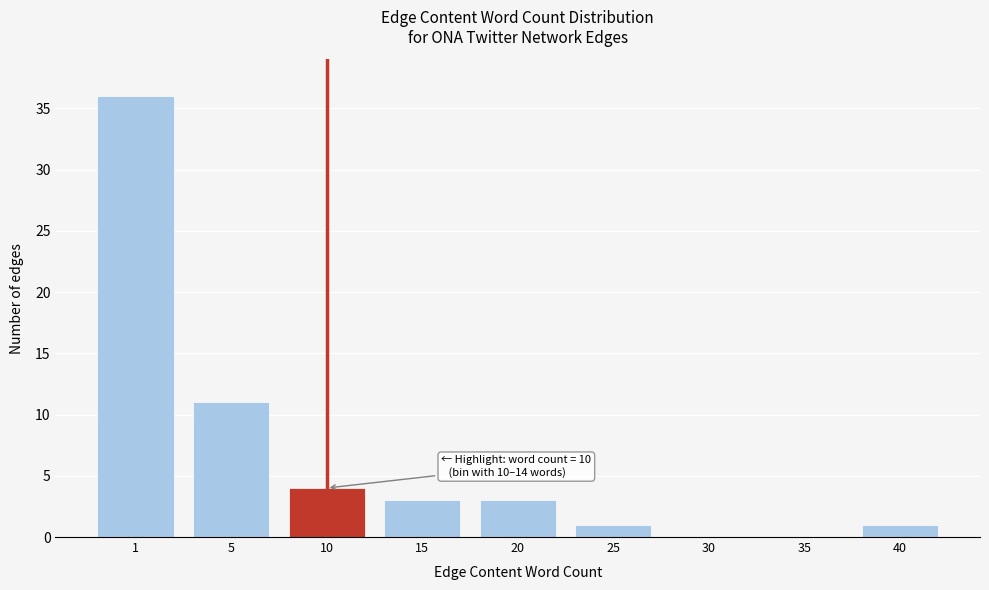

Reading left to right, list all the values displayed in this chart.

1=36	5=11	10=4	15=3	20=3	25=1	30=0	35=0	40=1